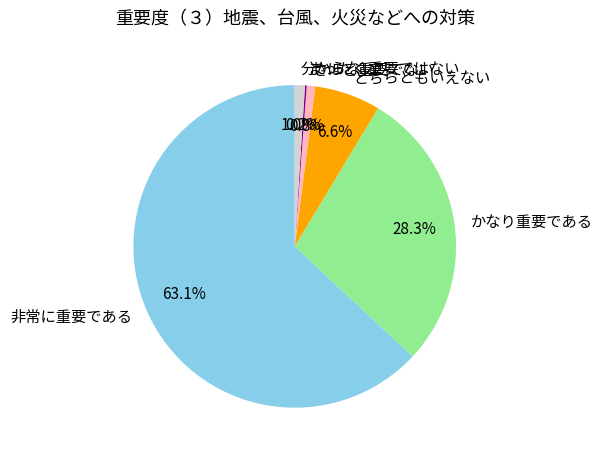

To the nearest percent, what percentage of the pie is 非常に重要である?

63%